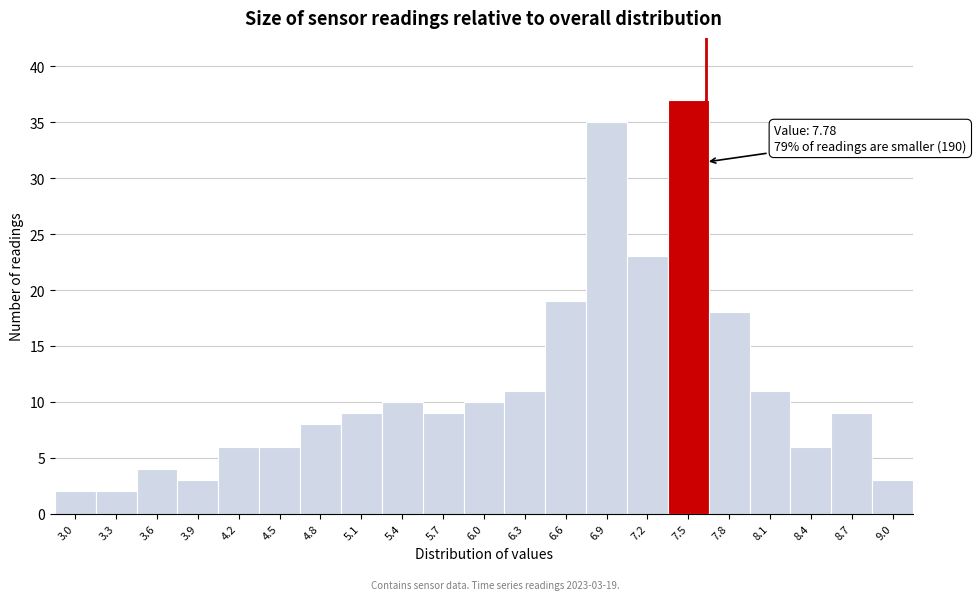

Reading left to right, list all the values displayed in this chart.

2	2	4	3	6	6	8	9	10	9	10	11	19	35	23	37	18	11	6	9	3